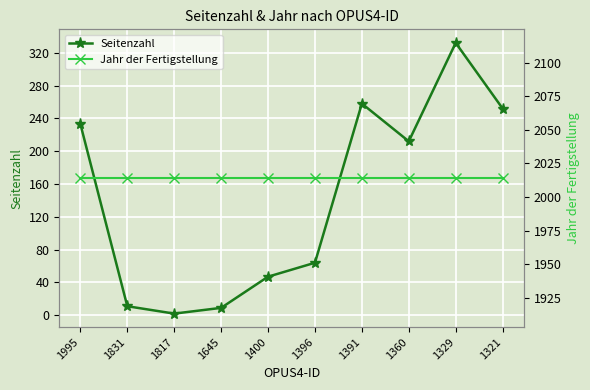

What are all the series names shown in the legend?

Seitenzahl, Jahr der Fertigstellung